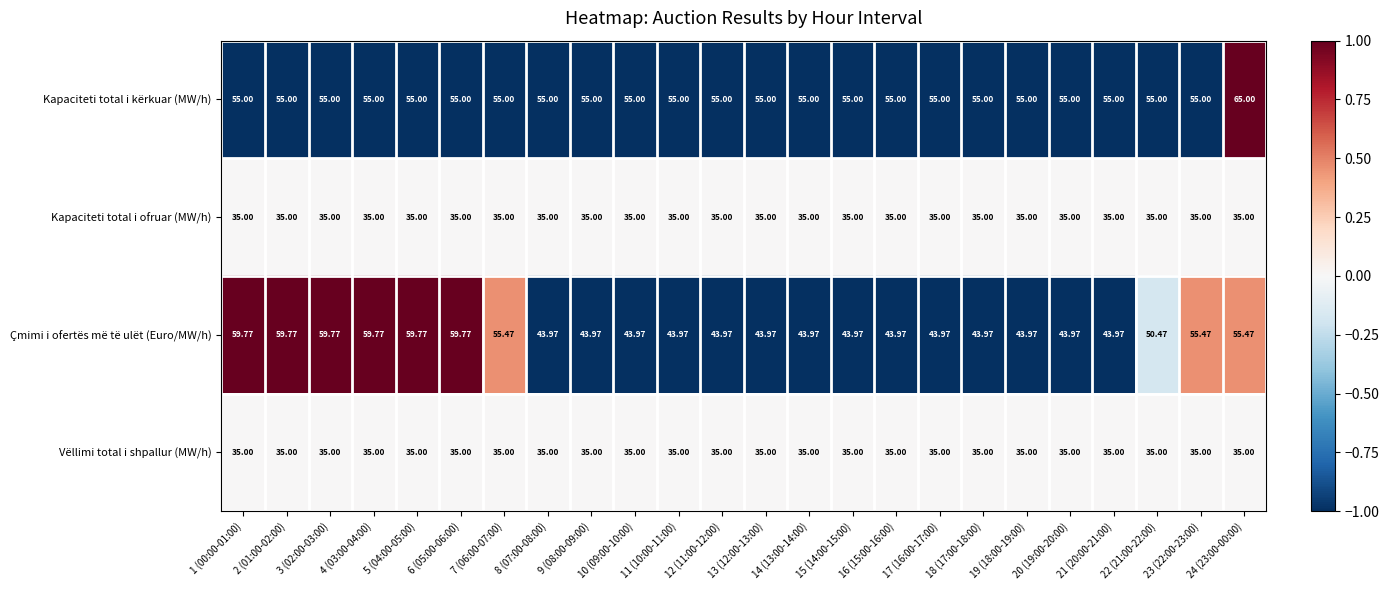

What is the difference between the highest and lowest values at 19 (18:00-19:00)?

20.0